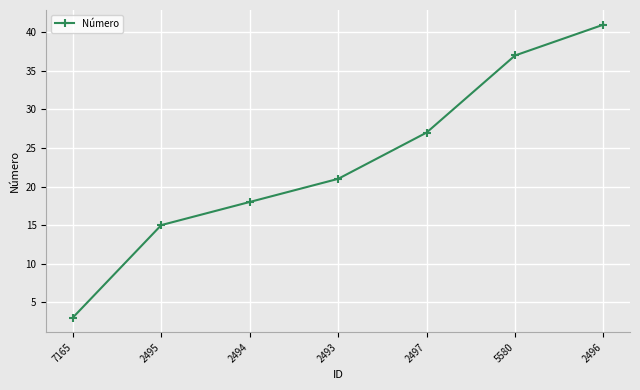

The value at 2497 is 16. True or false?

False